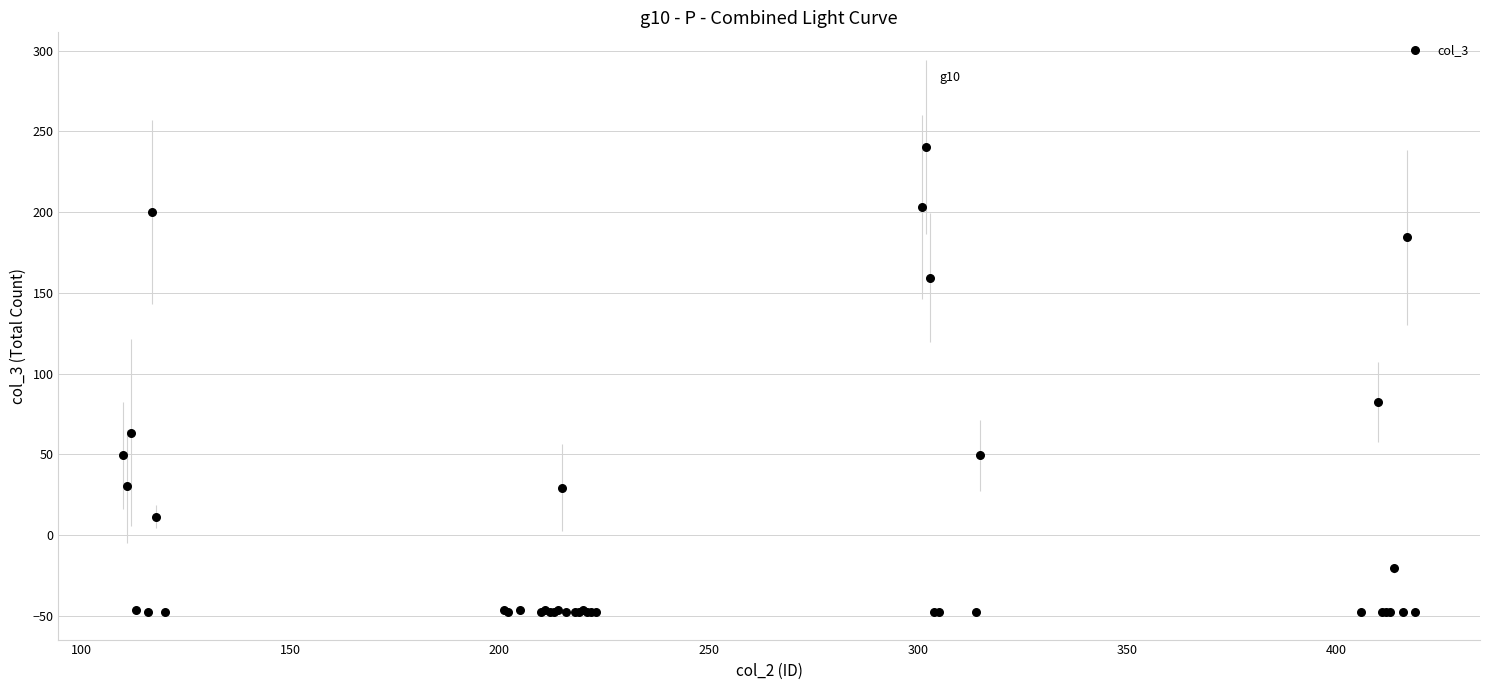

What Y value in the scatter plot is closest to 96?

82.3